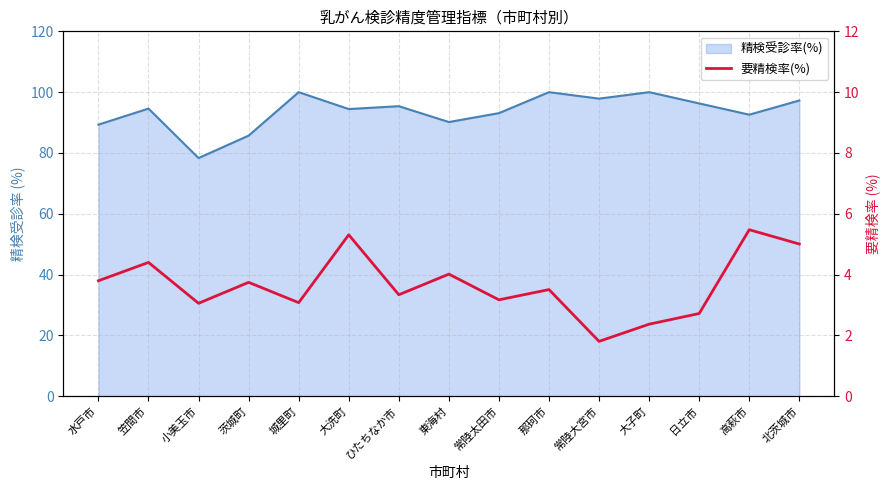

True or false: the data shows 5.5 at 高萩市.

True